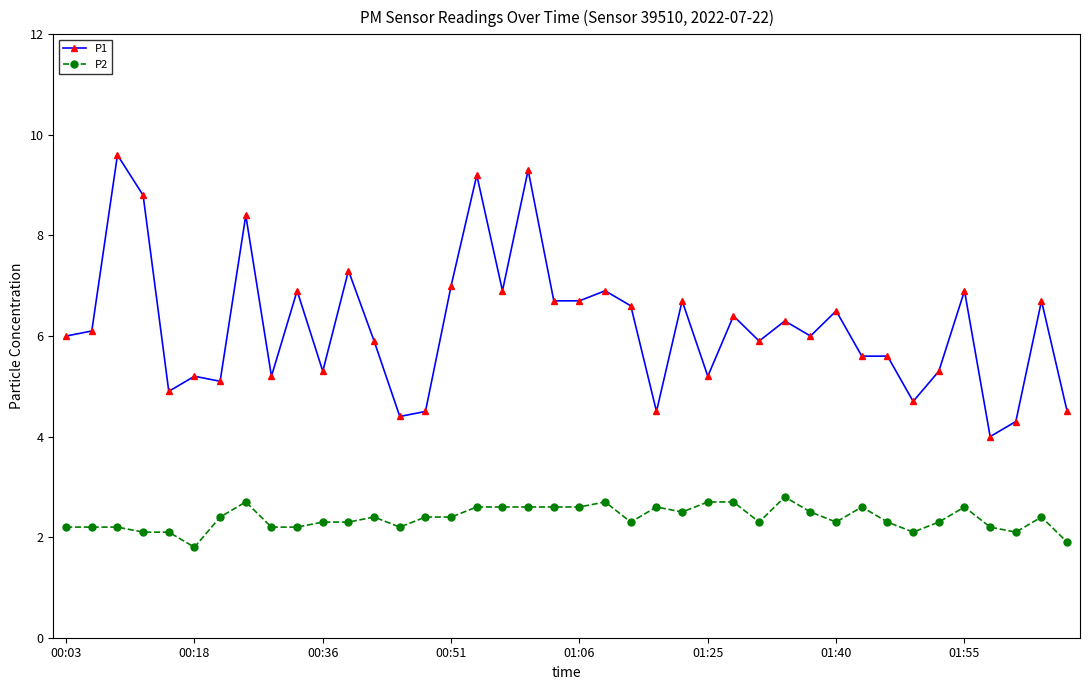

Which series has the largest total across all categories?

P1